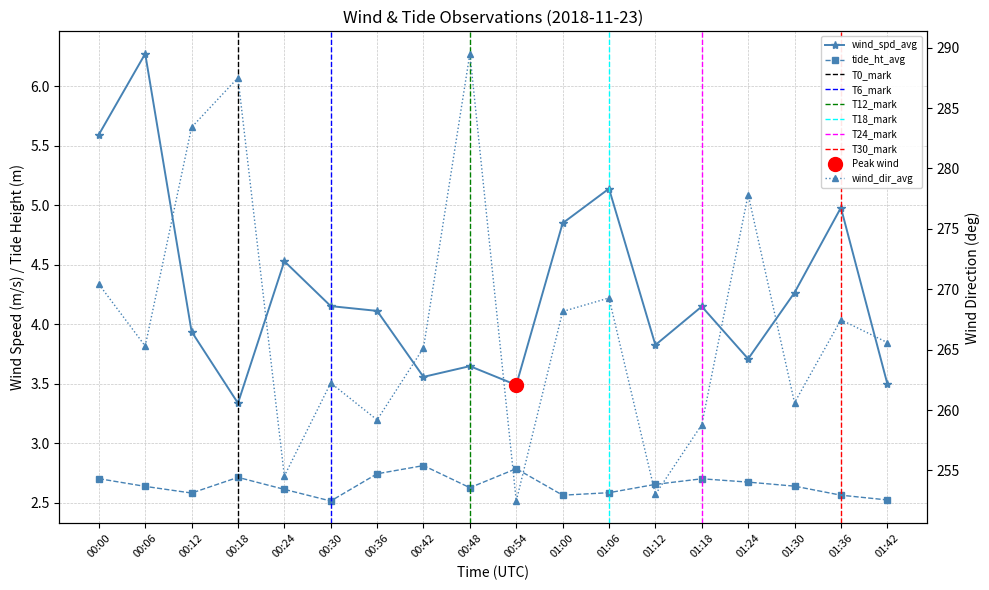

Reading left to right, transcribe all the data shown in this chart.

wind_spd_avg: 00:00=5.6	00:06=6.3	00:12=3.9	00:18=3.3	00:24=4.5	00:30=4.2	00:36=4.1	00:42=3.6	00:48=3.6	00:54=3.5	01:00=4.8	01:06=5.1	01:12=3.8	01:18=4.1	01:24=3.7	01:30=4.3	01:36=5.0	01:42=3.5
wind_dir_avg: 00:00=270.4	00:06=265.3	00:12=283.4	00:18=287.5	00:24=254.5	00:30=262.2	00:36=259.2	00:42=265.1	00:48=289.5	00:54=252.5	01:00=268.2	01:06=269.3	01:12=253.0	01:18=258.8	01:24=277.8	01:30=260.6	01:36=267.5	01:42=265.6
tide_ht_avg: 00:00=2.7	00:06=2.6	00:12=2.6	00:18=2.7	00:24=2.6	00:30=2.5	00:36=2.7	00:42=2.8	00:48=2.6	00:54=2.8	01:00=2.6	01:06=2.6	01:12=2.7	01:18=2.7	01:24=2.7	01:30=2.6	01:36=2.6	01:42=2.5